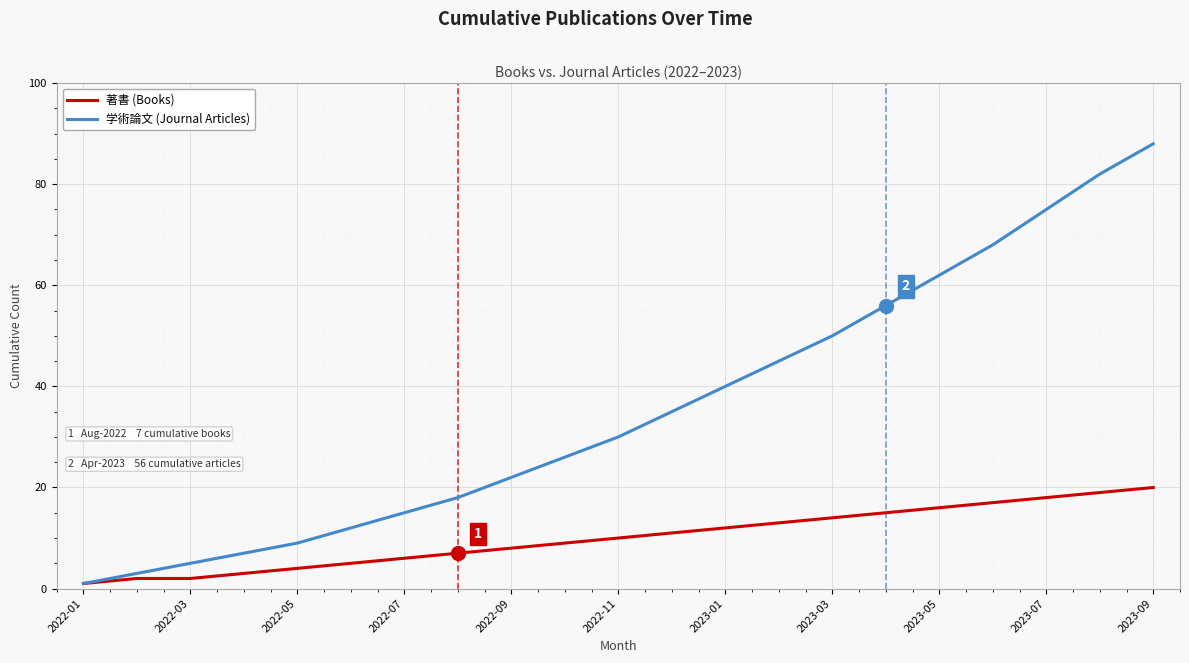

What is the highest value of the 学術論文 (Journal Articles) series?

88